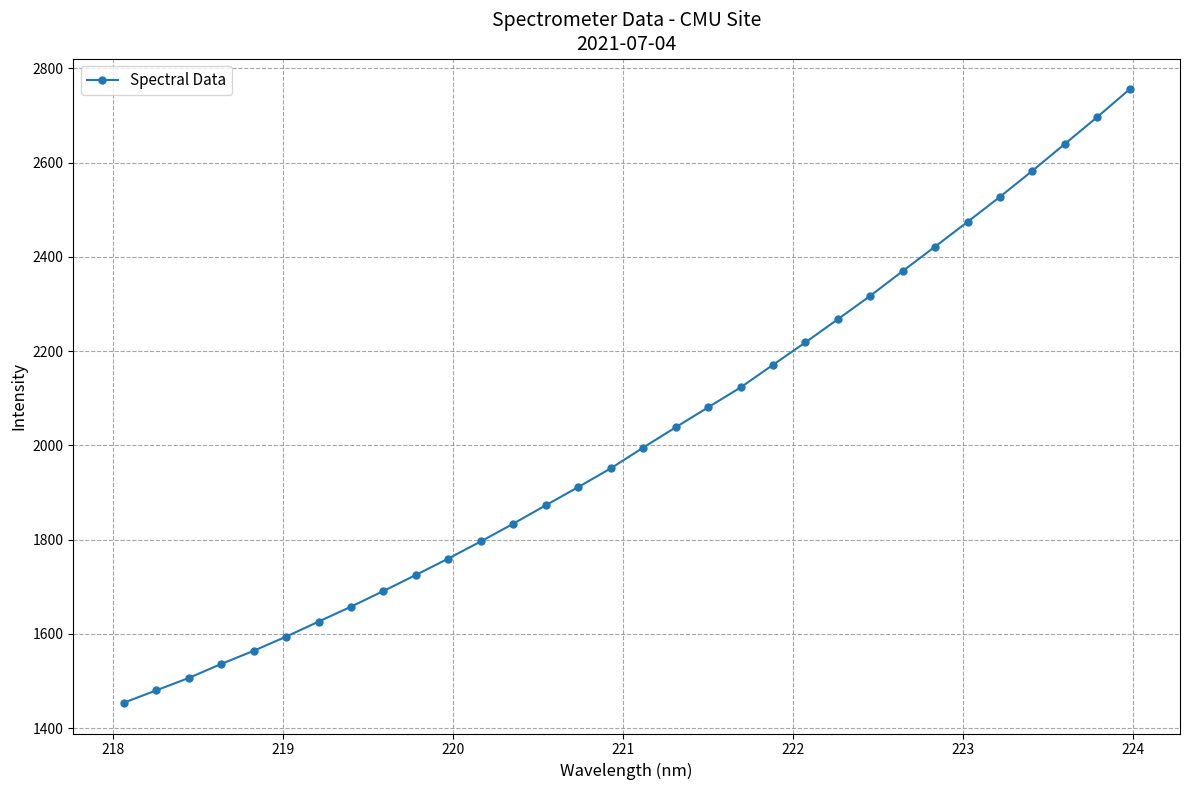

What is the average value?

2020.0